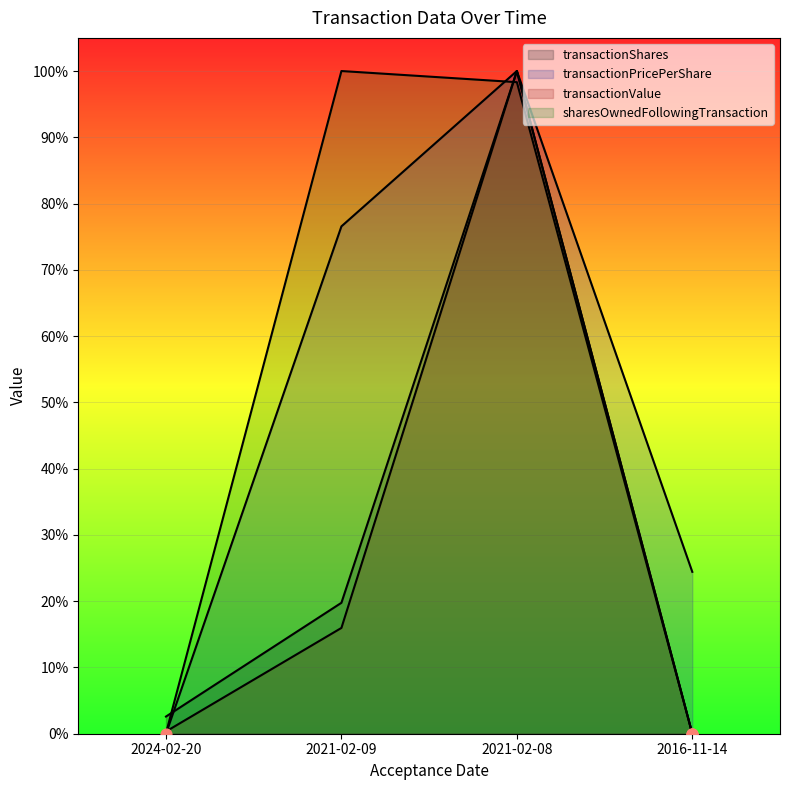

Which series has the largest total across all categories?

transactionPricePerShare